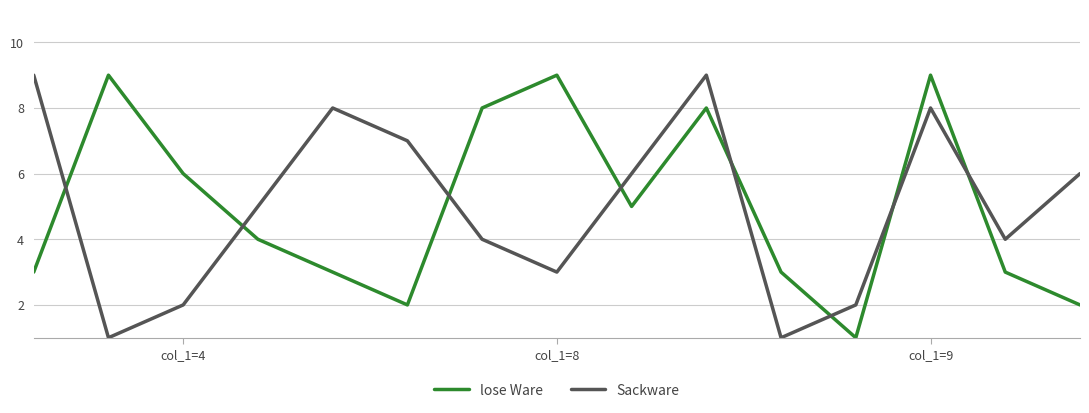

What is the maximum value shown in the chart?

9